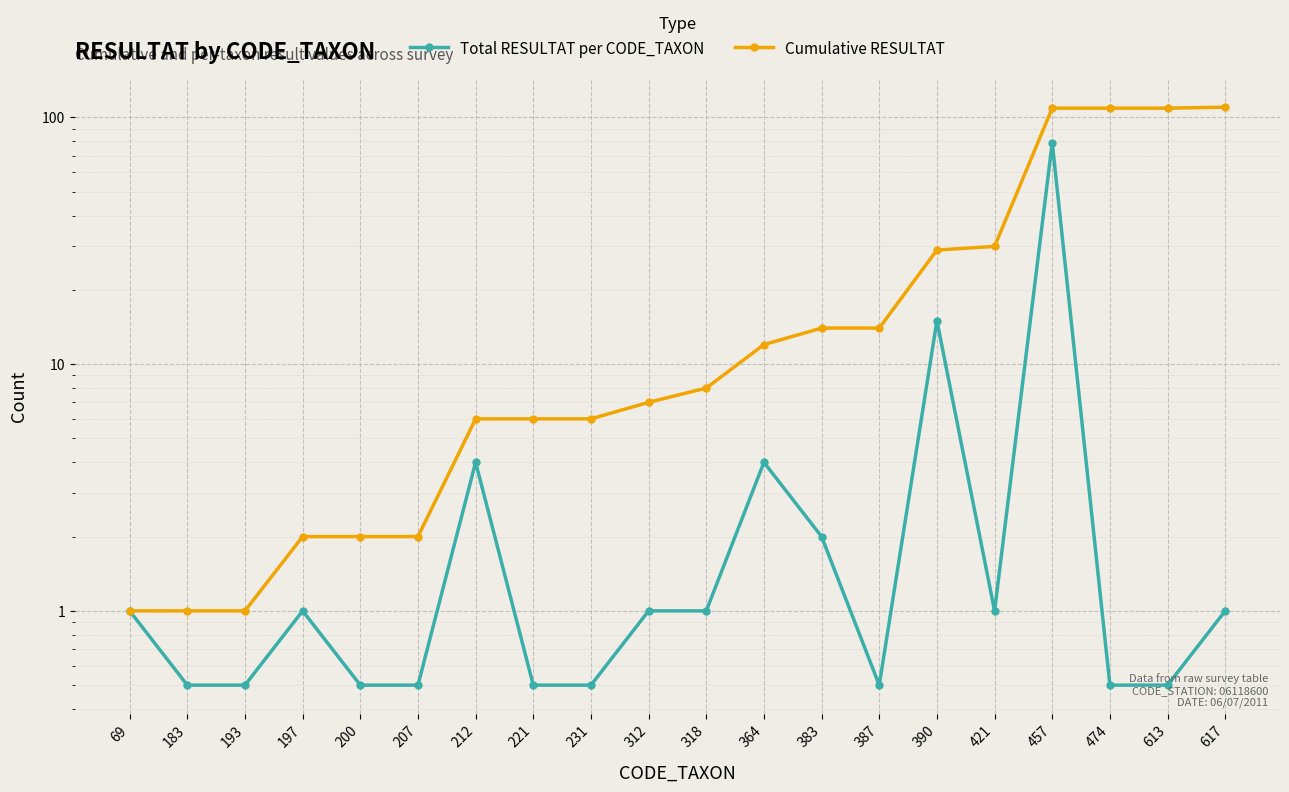

Reading right to left, transcribe all the data shown in this chart.

Total RESULTAT per CODE_TAXON: 617=1.0	613=0.5	474=0.5	457=79.0	421=1.0	390=15.0	387=0.5	383=2.0	364=4.0	318=1.0	312=1.0	231=0.5	221=0.5	212=4.0	207=0.5	200=0.5	197=1.0	193=0.5	183=0.5	69=1.0
Cumulative RESULTAT: 617=110.0	613=109.0	474=109.0	457=109.0	421=30.0	390=29.0	387=14.0	383=14.0	364=12.0	318=8.0	312=7.0	231=6.0	221=6.0	212=6.0	207=2.0	200=2.0	197=2.0	193=1.0	183=1.0	69=1.0